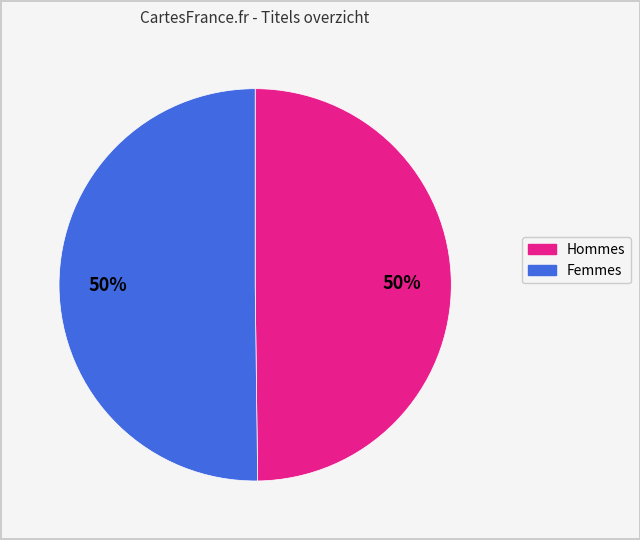

How many segments does this pie chart have?

2